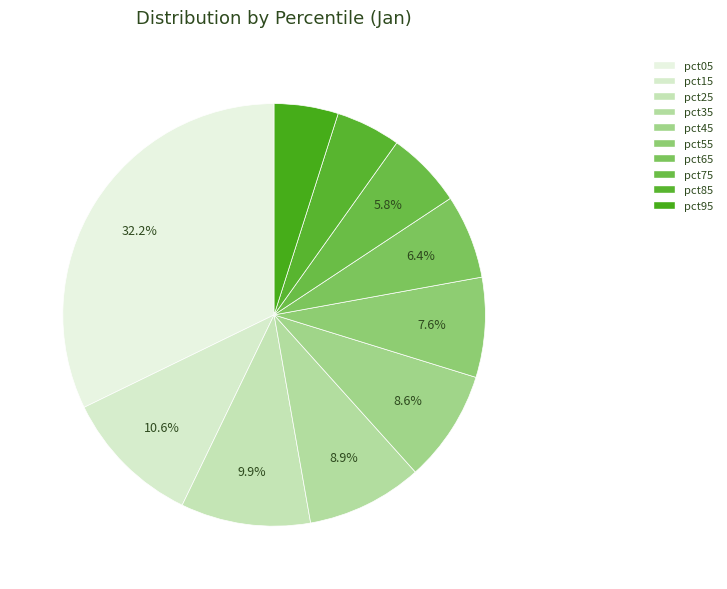

What is the change in value from pct05 to pct35?

-2.2